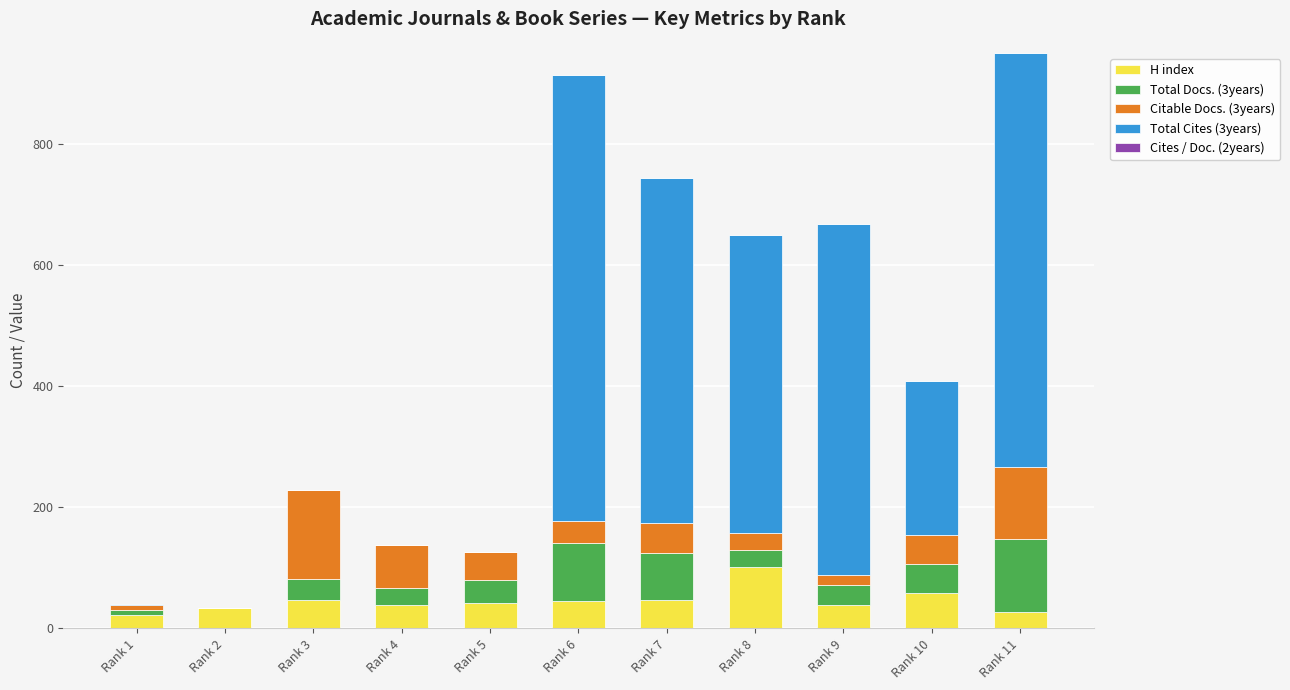

What is the maximum value for H index?

102